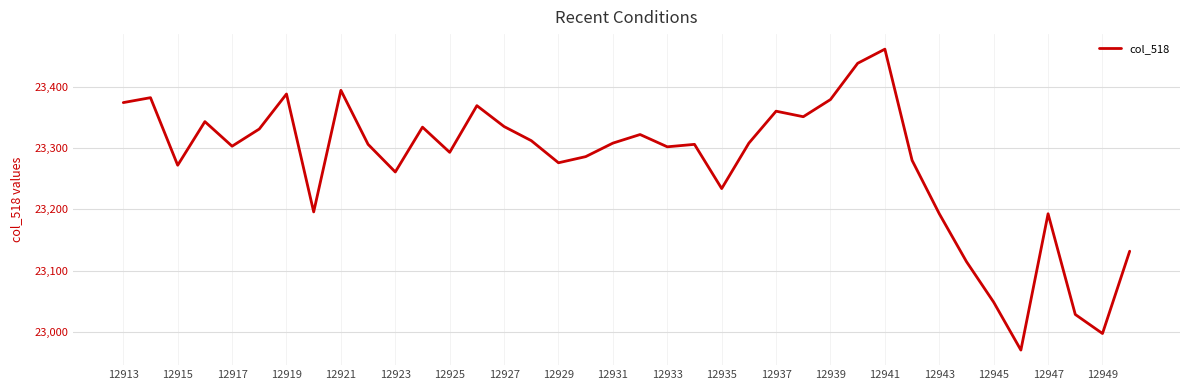

What is the smallest value displayed?

22971